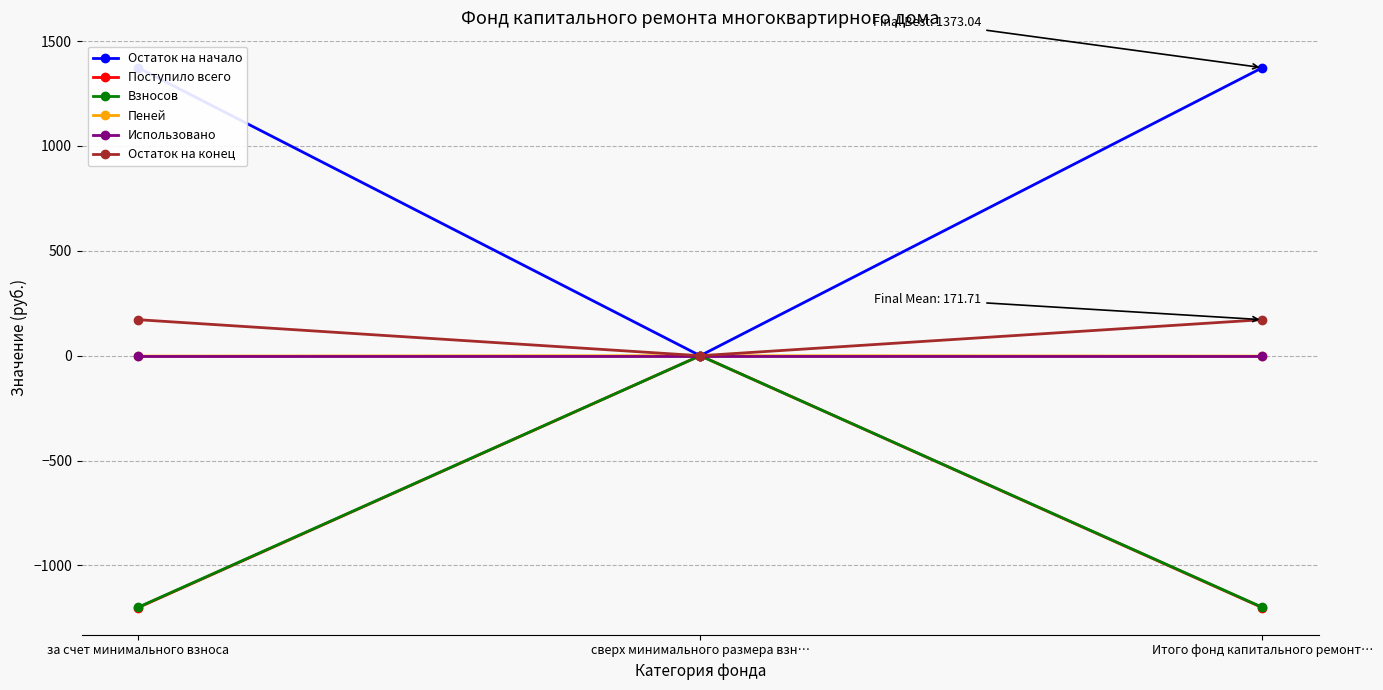

Does the chart display data point markers on the line(s)?

Yes